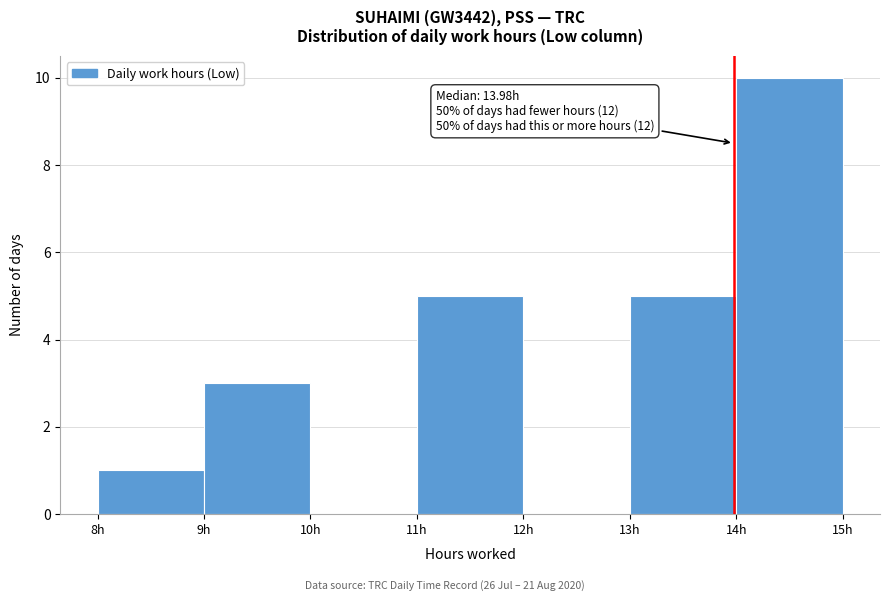

Which range on the x-axis has the tallest bar?

14 to 15